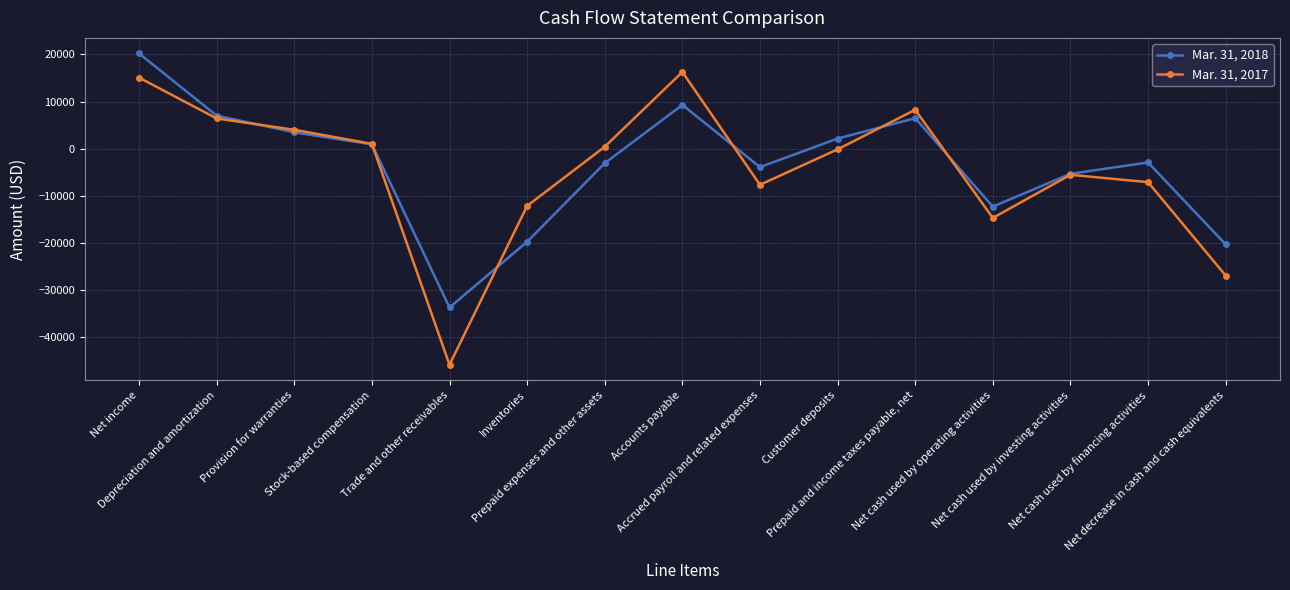

Rank the series by their maximum value, from highest to lowest.

Mar. 31, 2018, Mar. 31, 2017